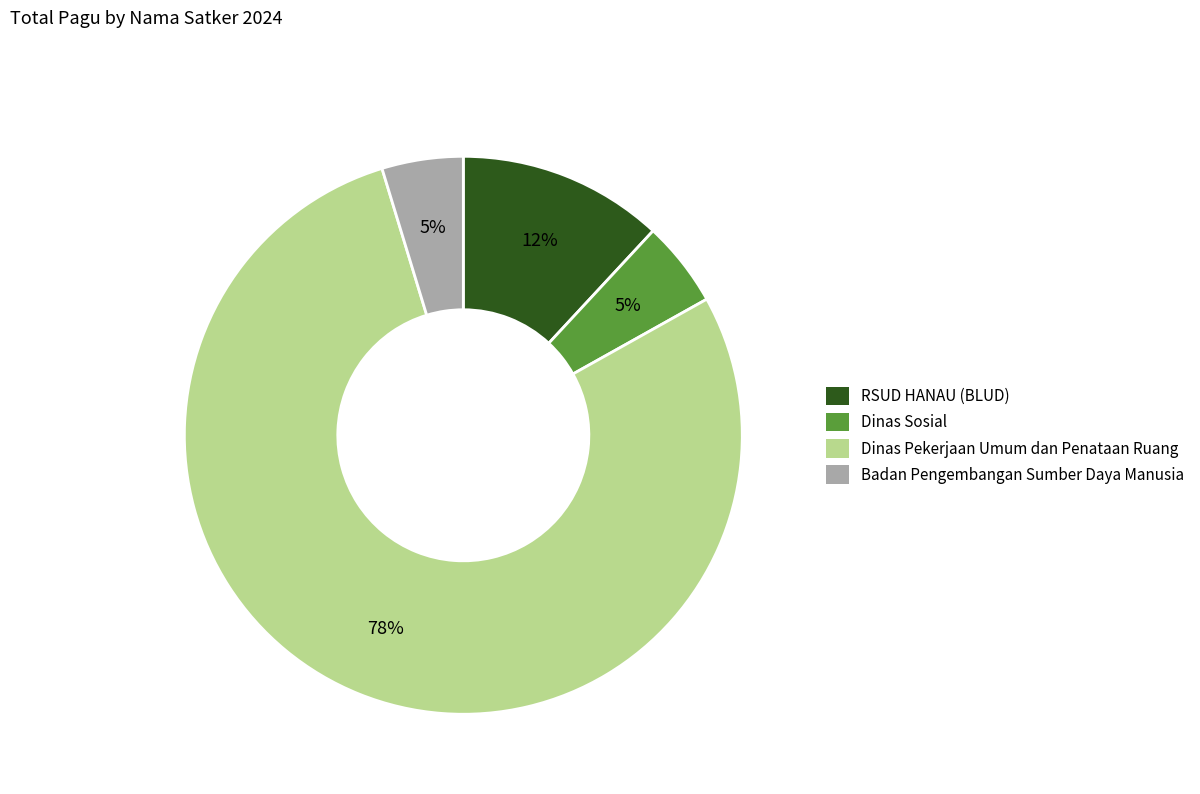

The Badan Pengembangan Sumber Daya Manusia slice represents 5% of the pie. True or false?

True